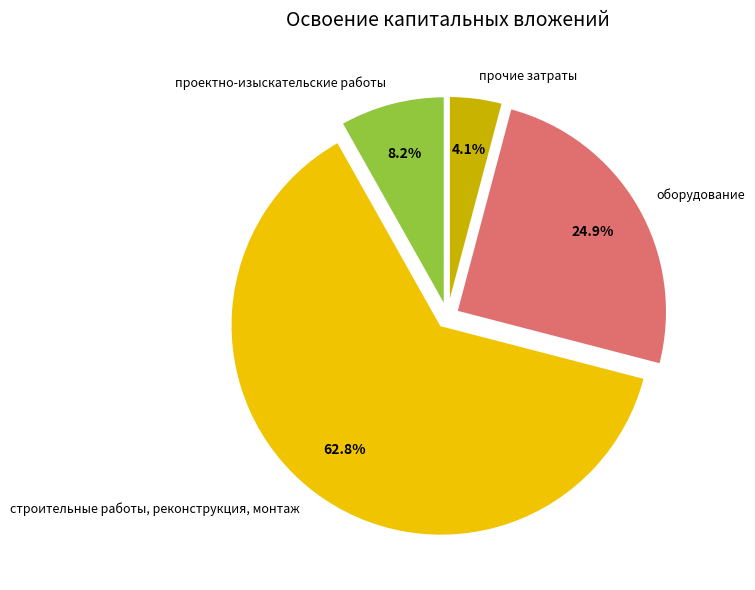

To the nearest percent, what is the average slice percentage?

25%